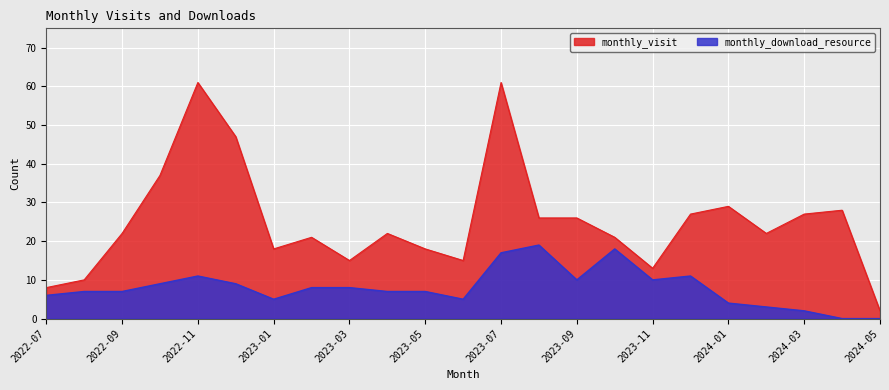

What is the sum of all monthly_visit values?

576